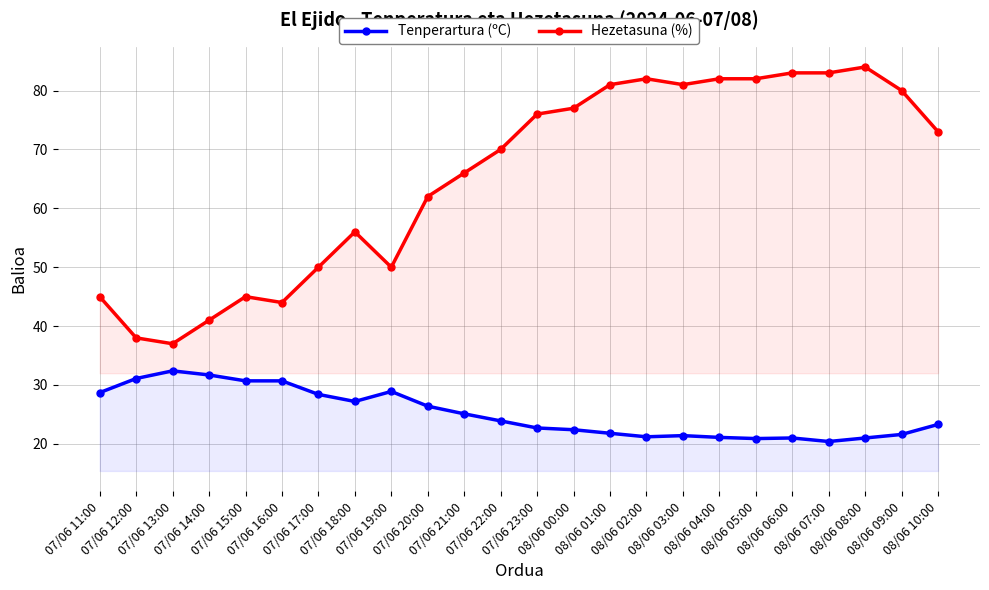

At 07/06 17:00, list the series in order from smallest to largest.

Tenperartura (ºC), Hezetasuna (%)